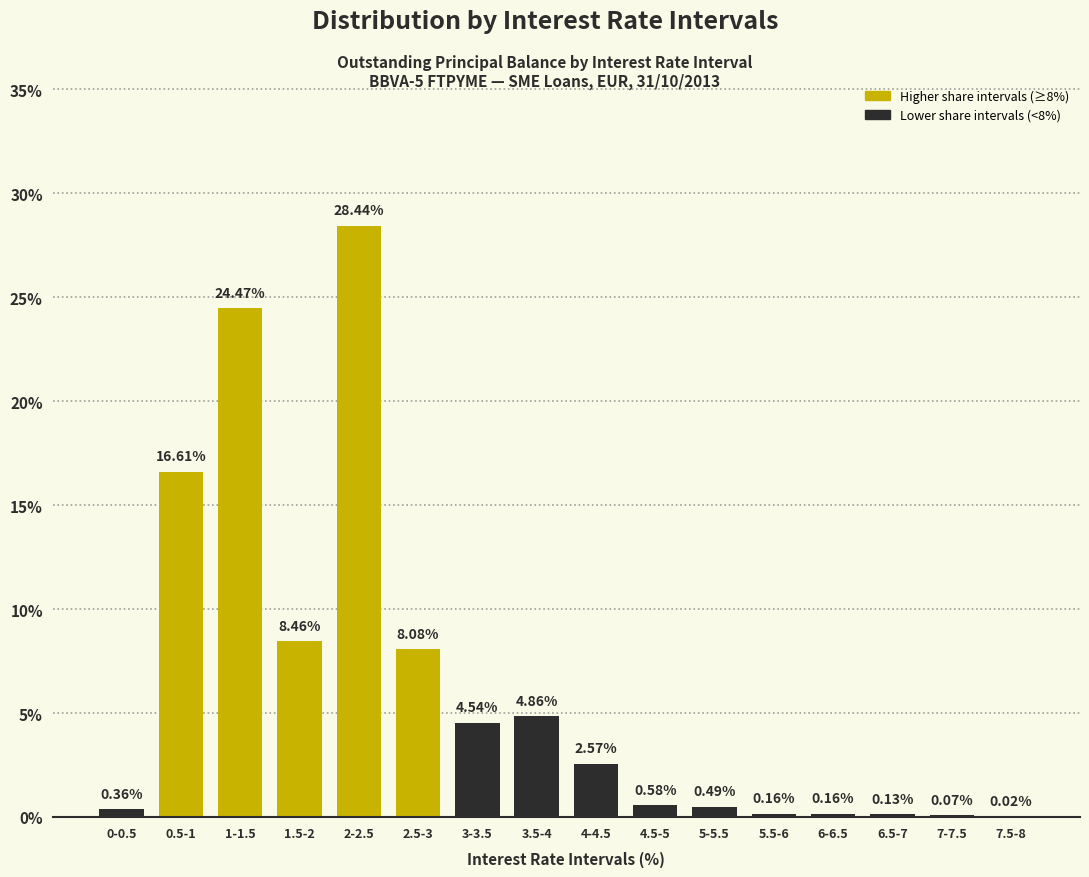

What is the sum of all values?

100.0